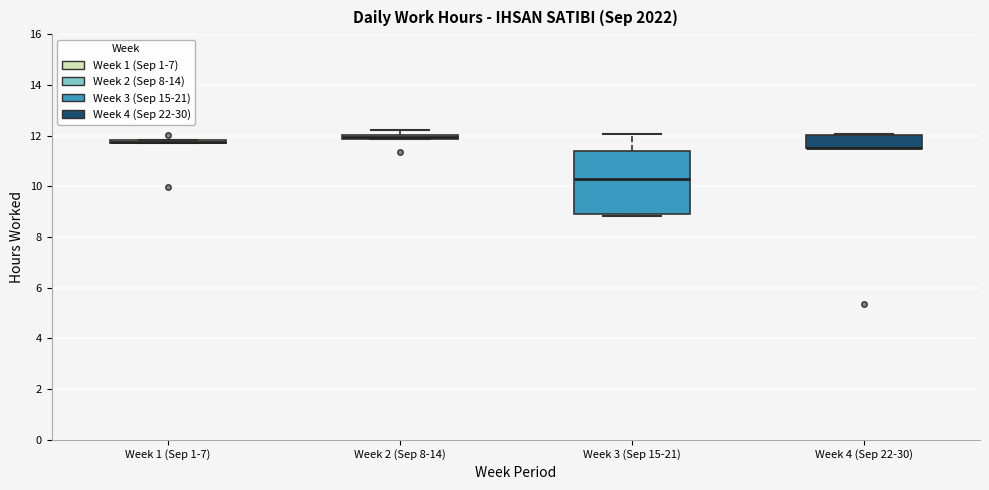

Where is the upper edge of the box for Week 2 (Sep 8-14) on the y-axis? The values are not printed on the chart, so give them approximately, as read against the axis.

12.0